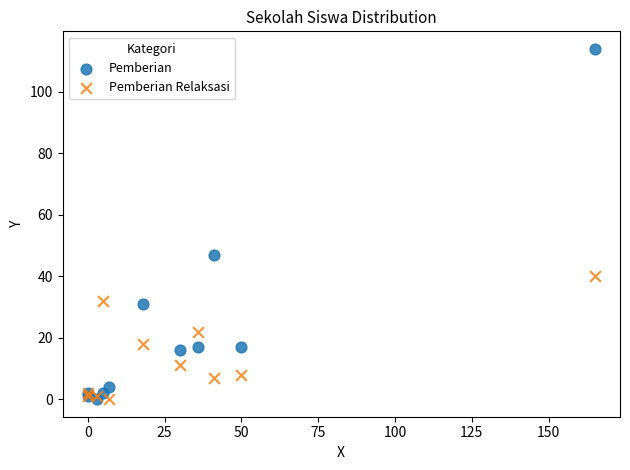

In the Pemberian series, what Y value is closest to 57?

47